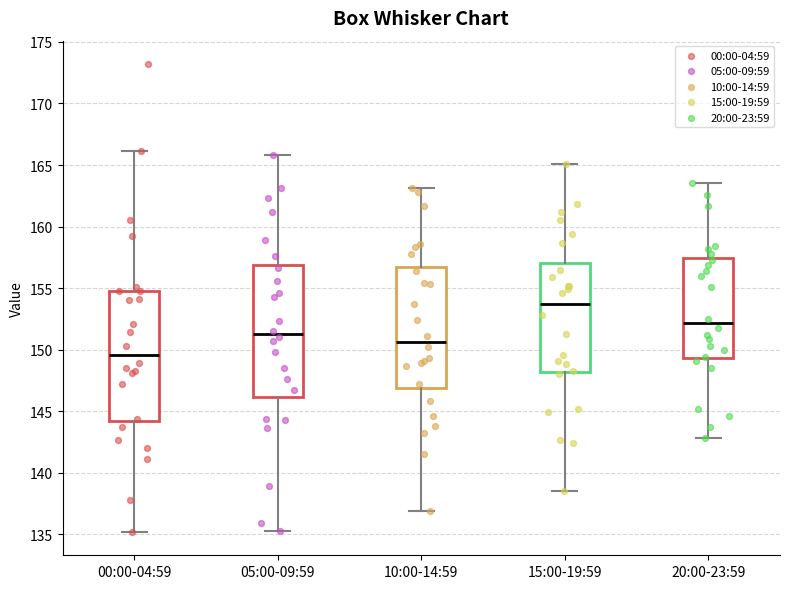

Which box's median line is the highest?

15:00-19:59